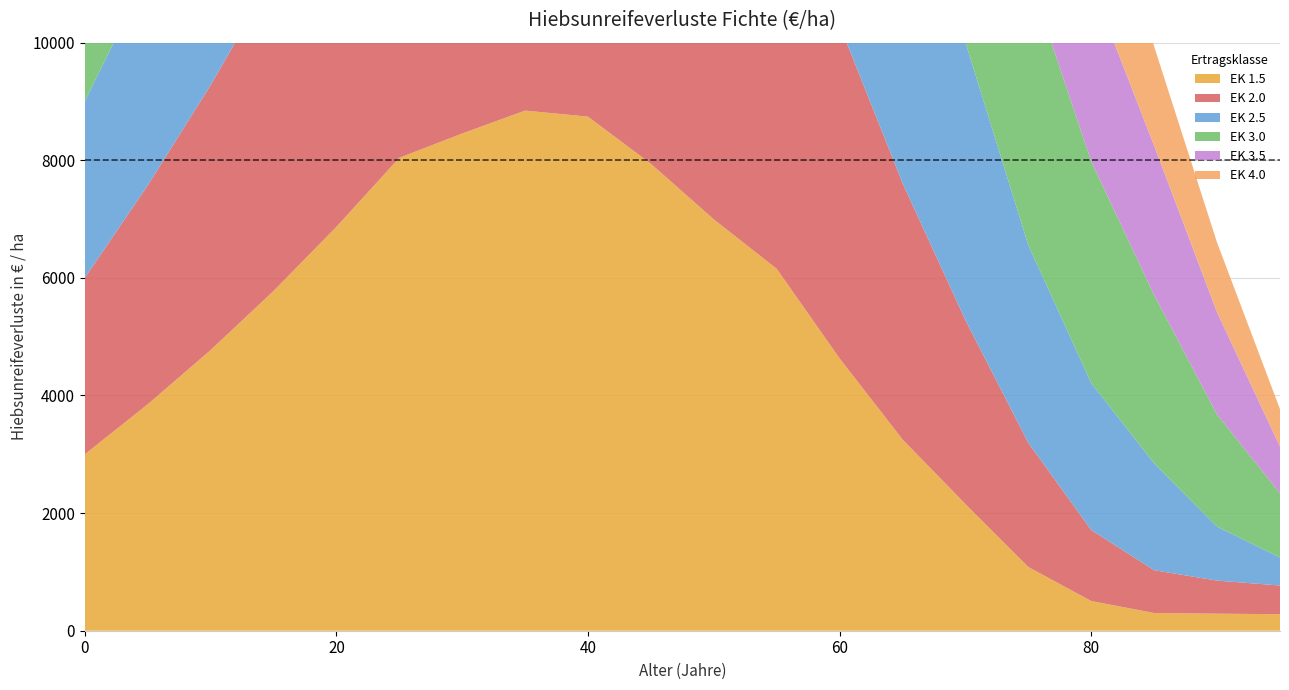

Reading left to right, list all the values displayed in this chart.

EK 1.5: 3000	3850	4772	5777	6868	8042	8455	8845	8742	7940	6995	6154	4630	3252	2153	1083	505	301	290	281
EK 2.0: 3000	3722	4505	5358	6284	7281	8345	8376	8499	8067	7330	6443	5669	4360	3127	2110	1207	728	562	488
EK 2.5: 3000	3606	4265	4982	5760	6598	7492	7810	8143	8184	7909	7266	6432	5533	4723	3362	2498	1817	918	476
EK 3.0: 3000	3483	4007	4577	5197	5864	6576	7328	7440	7683	7726	7611	7006	6206	5217	4614	3770	2862	1907	1093
EK 3.5: 2000	2381	2794	3244	3733	4260	4821	5415	6036	6050	5949	5921	5698	5038	4385	3592	3021	2538	1736	794
EK 4.0: 2000	2247	2515	2807	3124	3465	3830	4215	4618	5036	4625	4502	4302	4052	3478	2882	2408	1687	1186	636